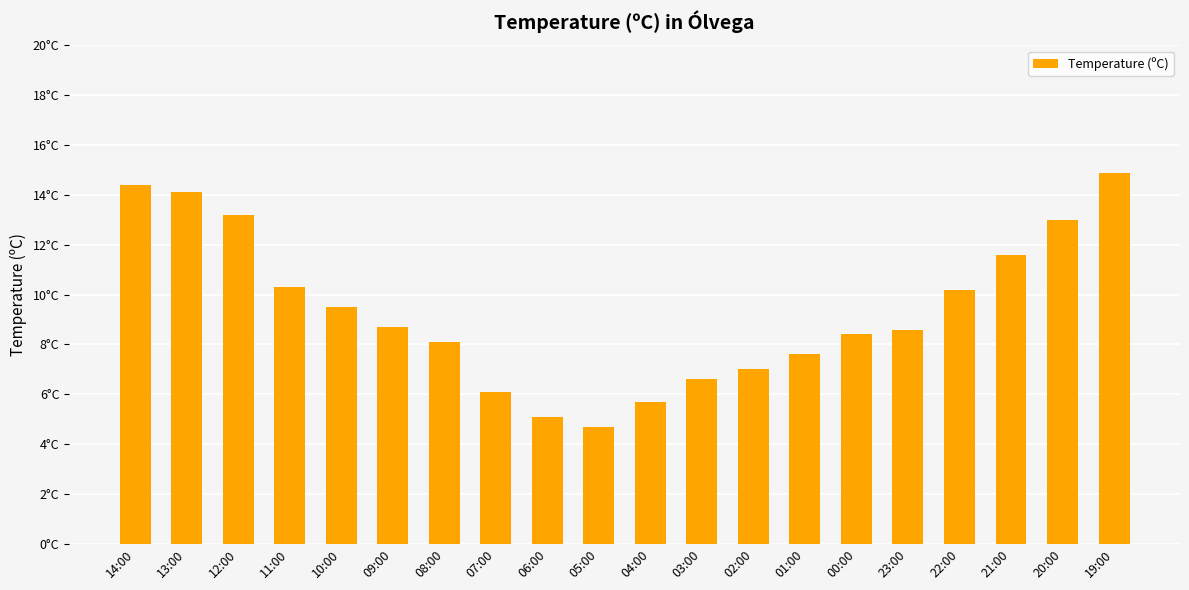

Where is the data nearest to the value 9?

09:00